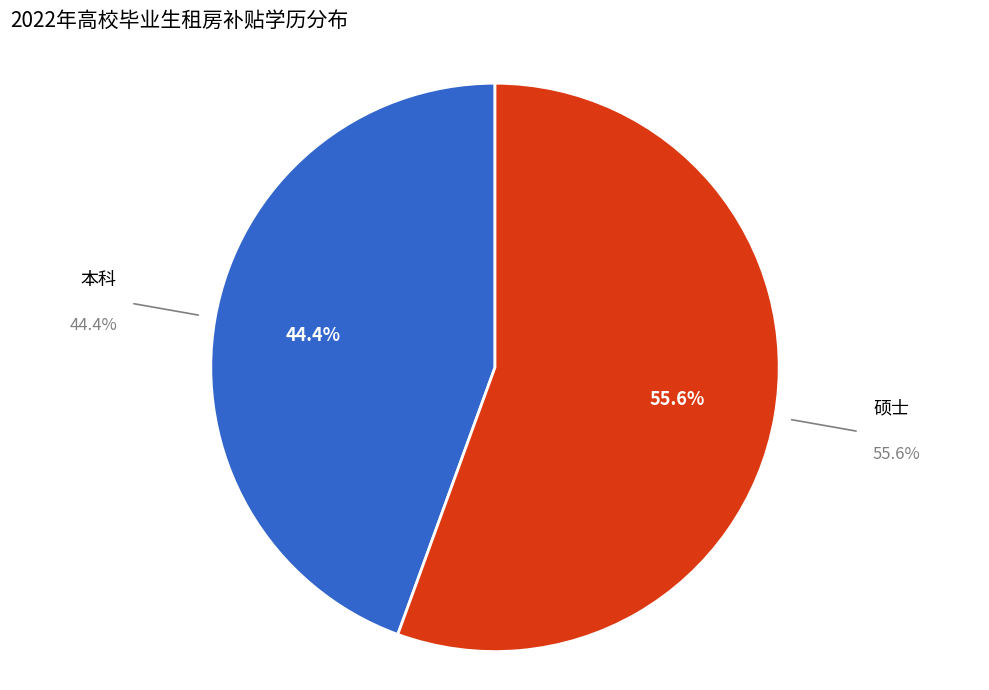

How much of the chart is everything except 硕士?

44.4%